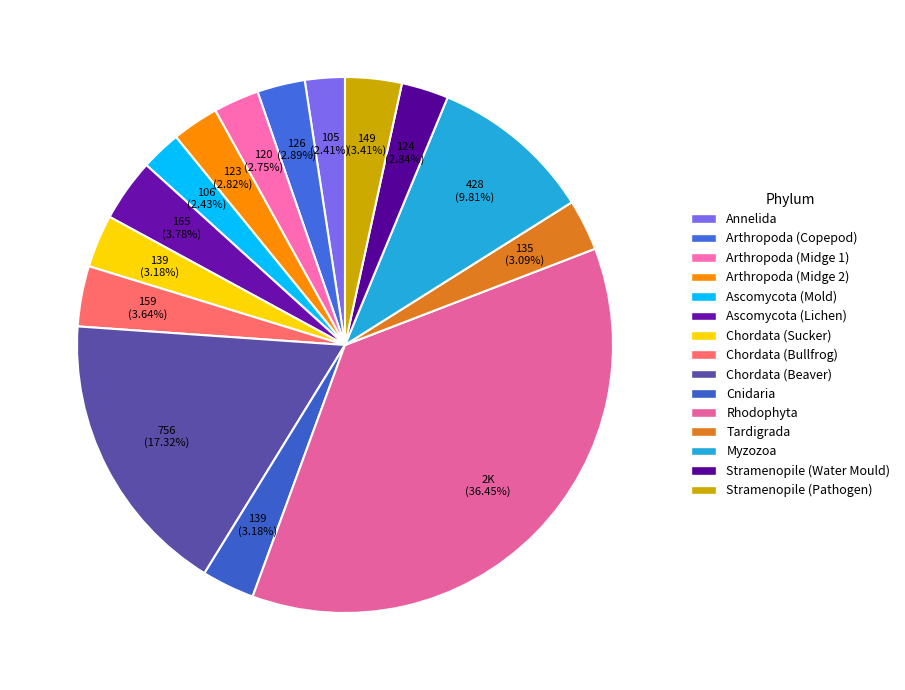

Rank the categories by value from highest to lowest.

Rhodophyta, Chordata (Beaver), Myzozoa (Alexandrium), Ascomycota (Parmotrema), Chordata (Bullfrog), Stramenopile (Pythium), Chordata (Largescale Sucker), Cnidaria, Tardigrada, Arthropoda (Hexanauplia), Stramenopile (Phytophthora), Arthropoda (Insecta - Chironomidae 2), Arthropoda (Insecta - Chironomidae 1), Ascomycota (Cladosporium), Annelida